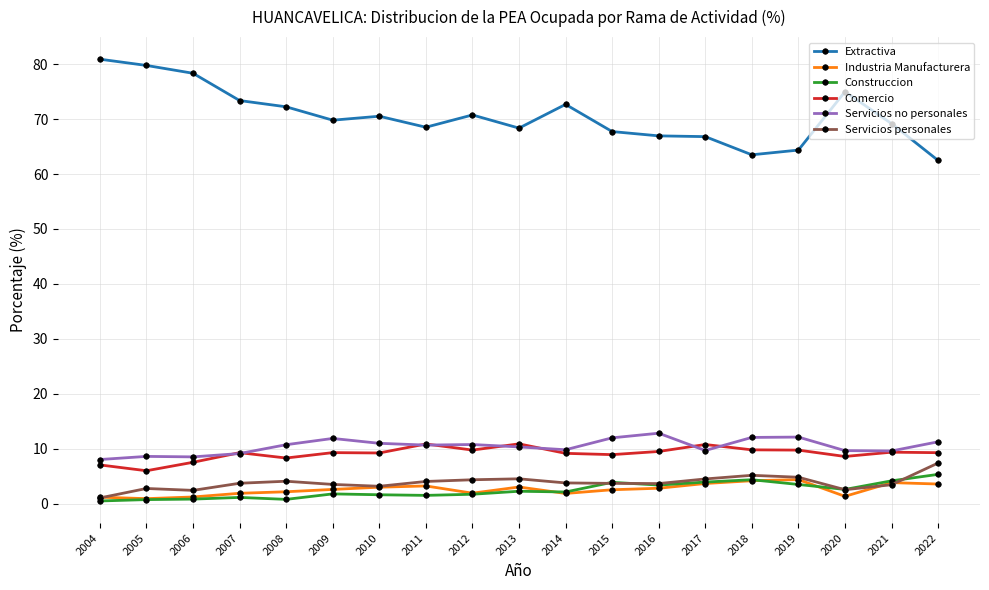

What is the value of the Servicios personales point at the 4th from the left?

3.8